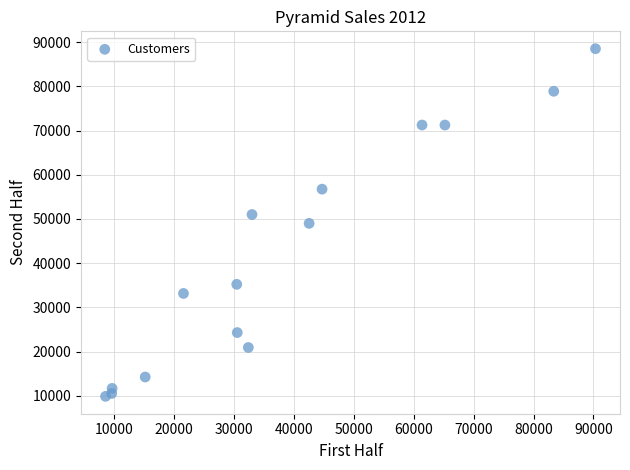

What is the range of Y values (max minus min)?

78600